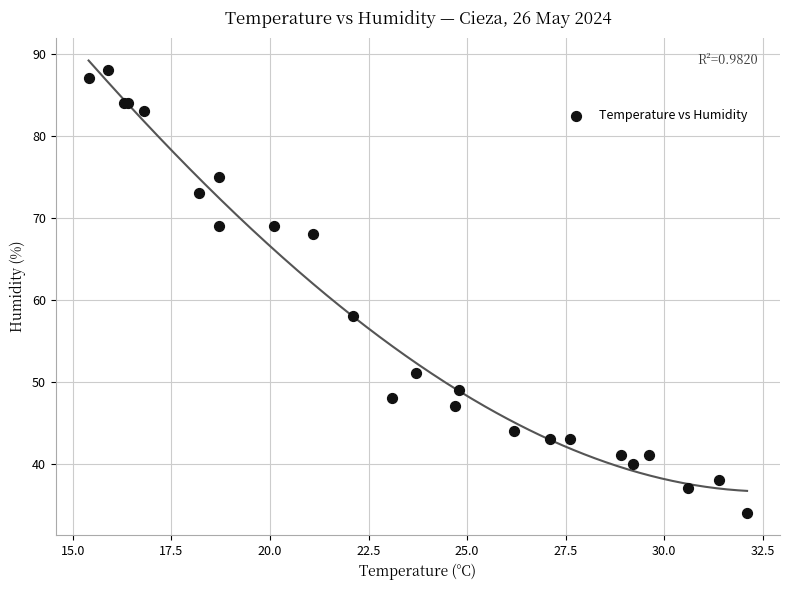

What Y value in the scatter plot is closest to 61?

58